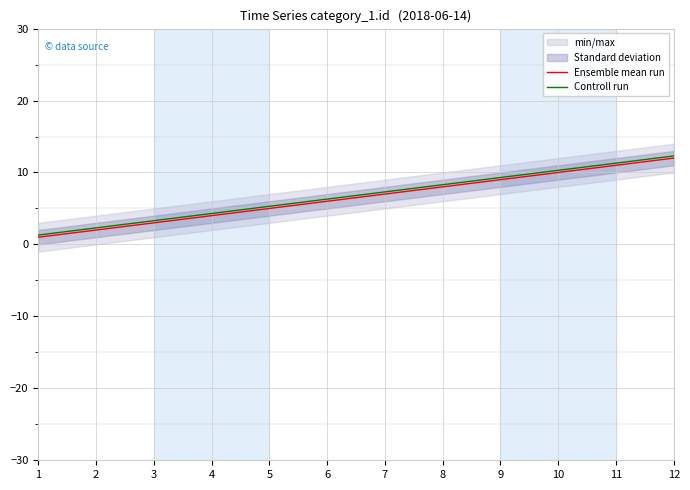

What is the smallest value displayed?

1.0